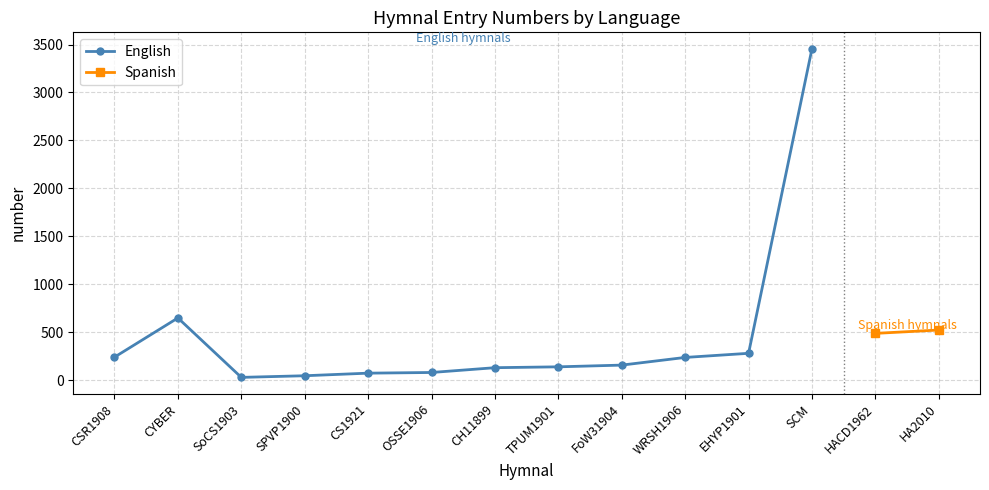

What is the smallest value displayed?

28